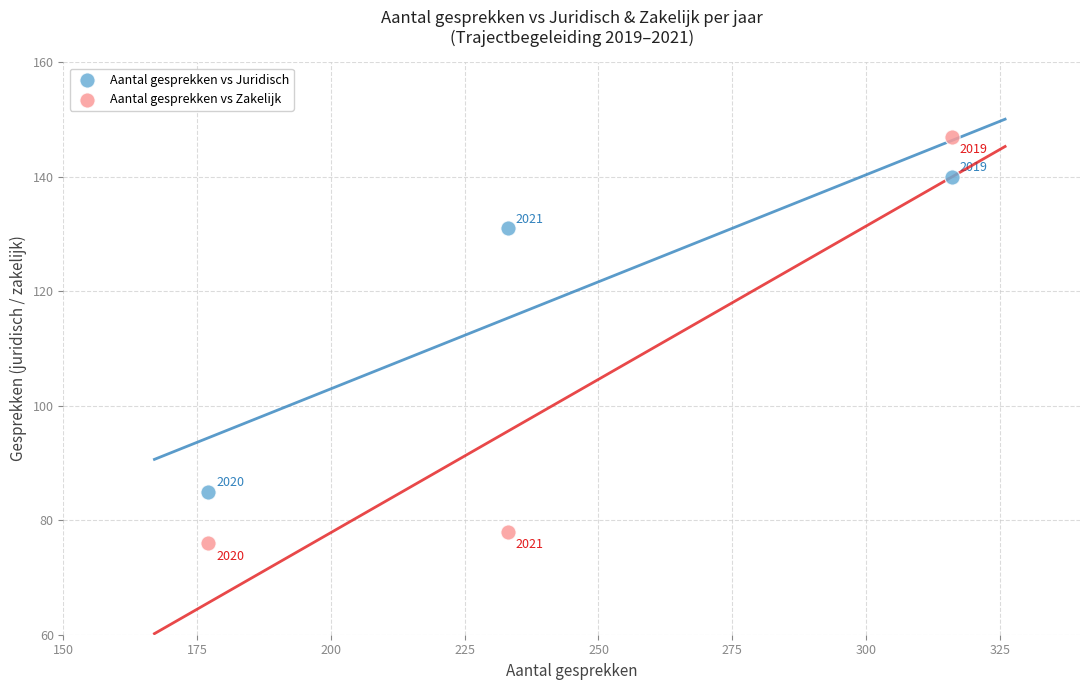

Which series has the widest spread of Y values?

Aantal gesprekken vs Zakelijk